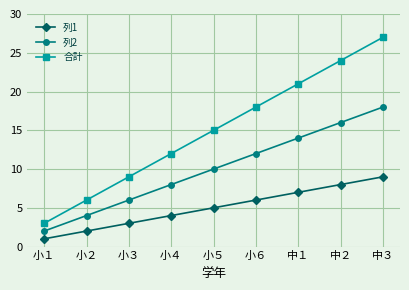

List the series in order of their overall mean, lowest first.

列1, 列2, 合計